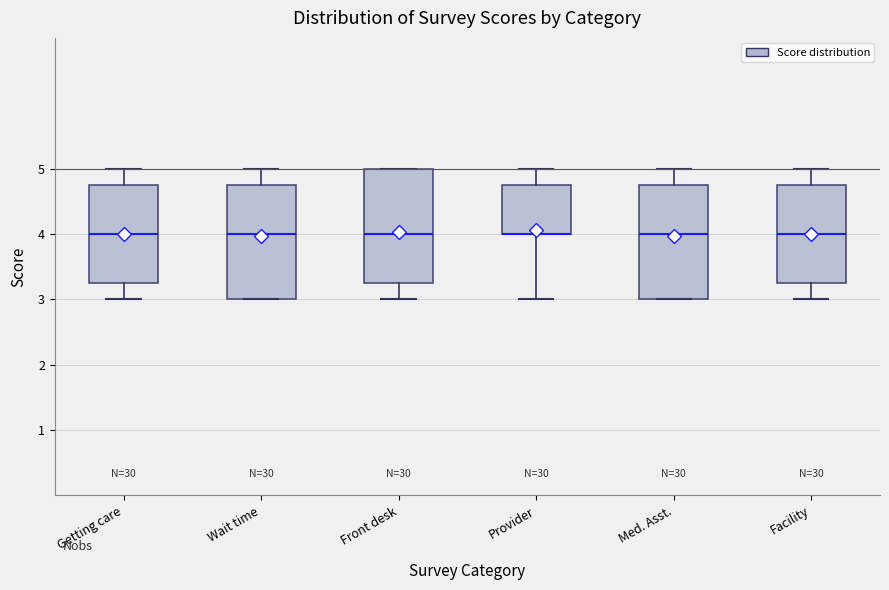

Reading left to right, transcribe this box plot: for each box, give where its median line is, the range the box spans, and where its two whiskers end, as read against the y-axis. The values are not printed on the chart, so give them approximately, as read against the axis.

Getting care: median 4.0, box 3.3 to 4.8, whiskers 3.0 to 5.0
Wait time: median 4.0, box 3.0 to 4.8, whiskers 3.0 to 5.0
Front desk: median 4.0, box 3.3 to 5.0, whiskers 3.0 to 5.0
Provider: median 4.0 (drawn on the box's lower edge), box 4.0 to 4.8, whiskers 3.0 to 5.0
Med. Asst.: median 4.0, box 3.0 to 4.8, whiskers 3.0 to 5.0
Facility: median 4.0, box 3.3 to 4.8, whiskers 3.0 to 5.0